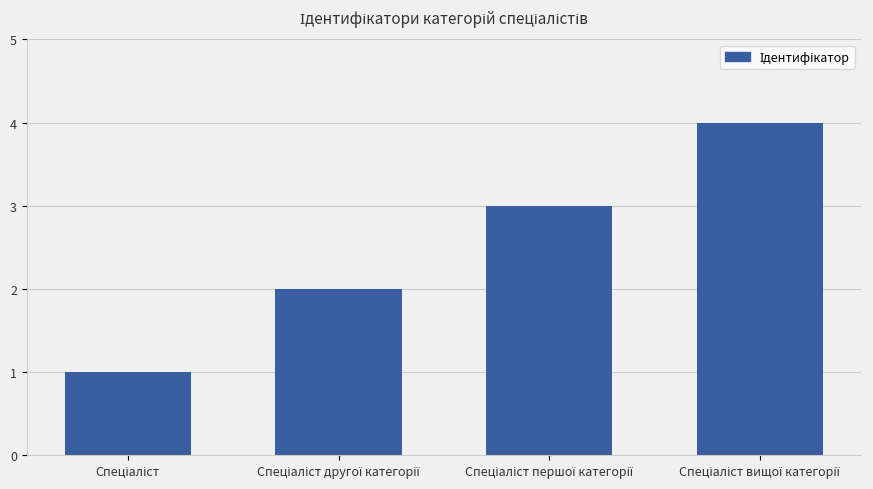

What is the value of the 2nd bar from the left?

2